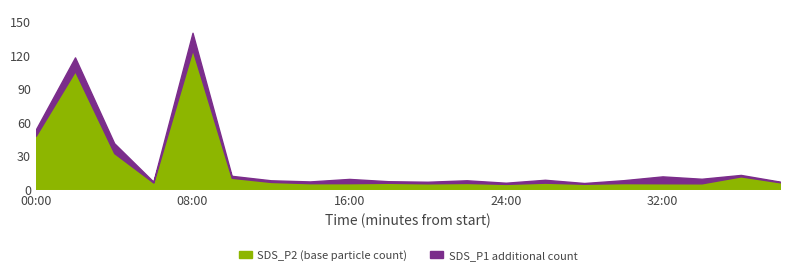

What is the spread (max minus min) of values at 14:00?

1.6